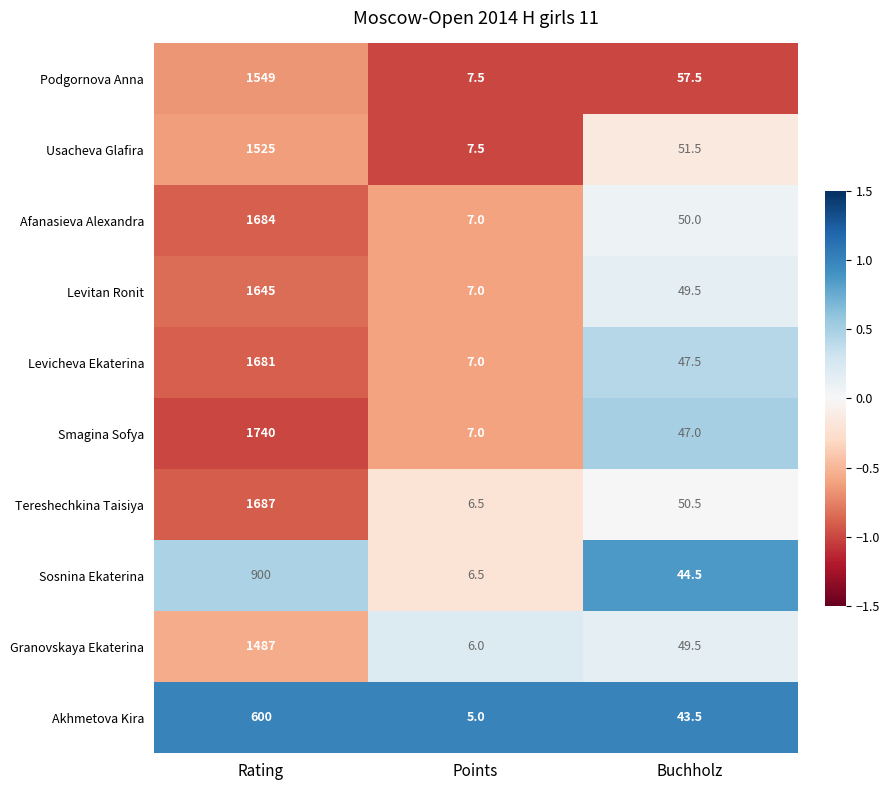

Is it true that Granovskaya Ekaterina equals 1487.0 at Rating?

True